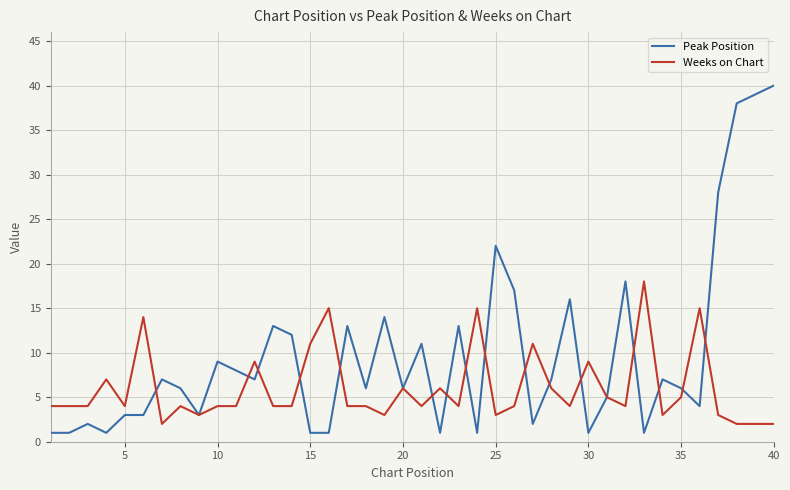

Which series has the widest spread of values?

Peak Position